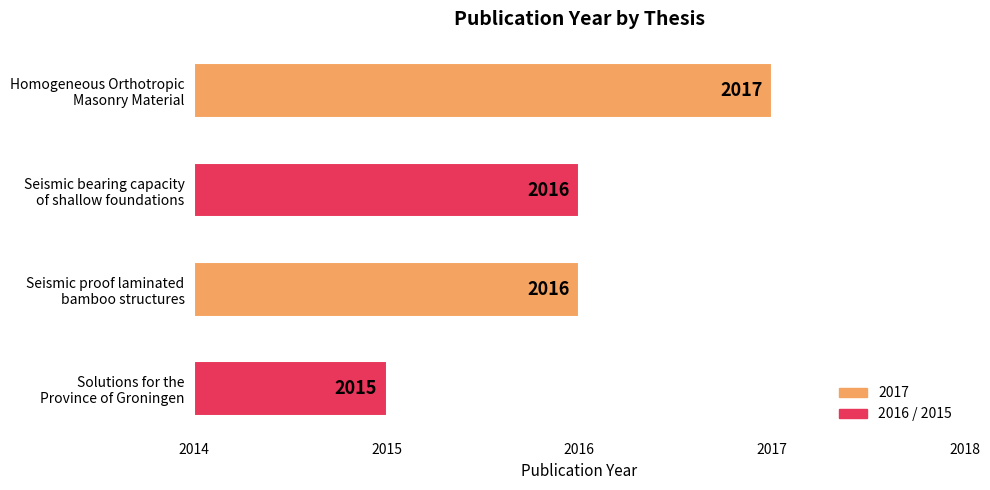

What is the value of the 1st bar from the left?

3